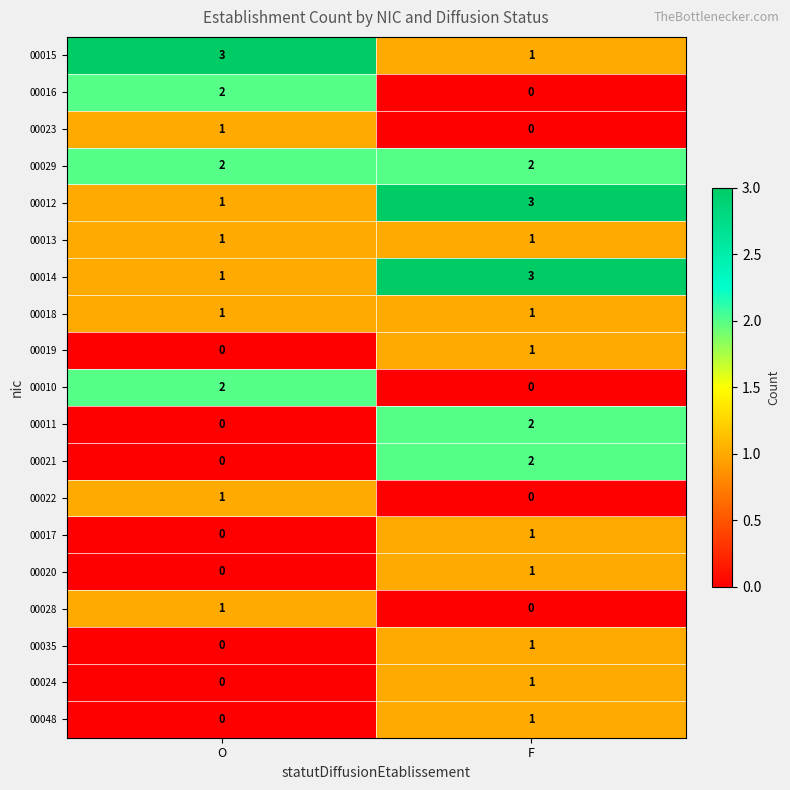

The 00021 series shows 0 at O. True or false?

True